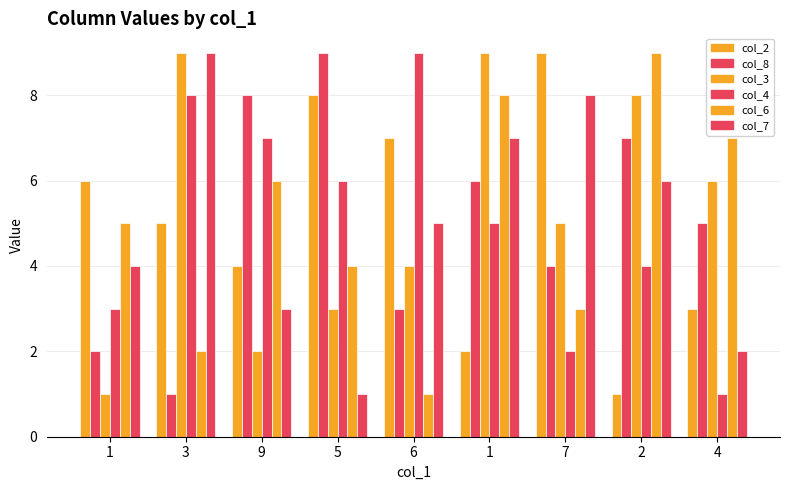

Reading right to left, what are all the values shown in this chart?

col_2: 4=3	2=1	7=9	1=2	6=7	5=8	9=4	3=5	1=6
col_8: 4=5	2=7	7=4	1=6	6=3	5=9	9=8	3=1	1=2
col_3: 4=6	2=8	7=5	1=9	6=4	5=3	9=2	3=9	1=1
col_4: 4=1	2=4	7=2	1=5	6=9	5=6	9=7	3=8	1=3
col_6: 4=7	2=9	7=3	1=8	6=1	5=4	9=6	3=2	1=5
col_7: 4=2	2=6	7=8	1=7	6=5	5=1	9=3	3=9	1=4